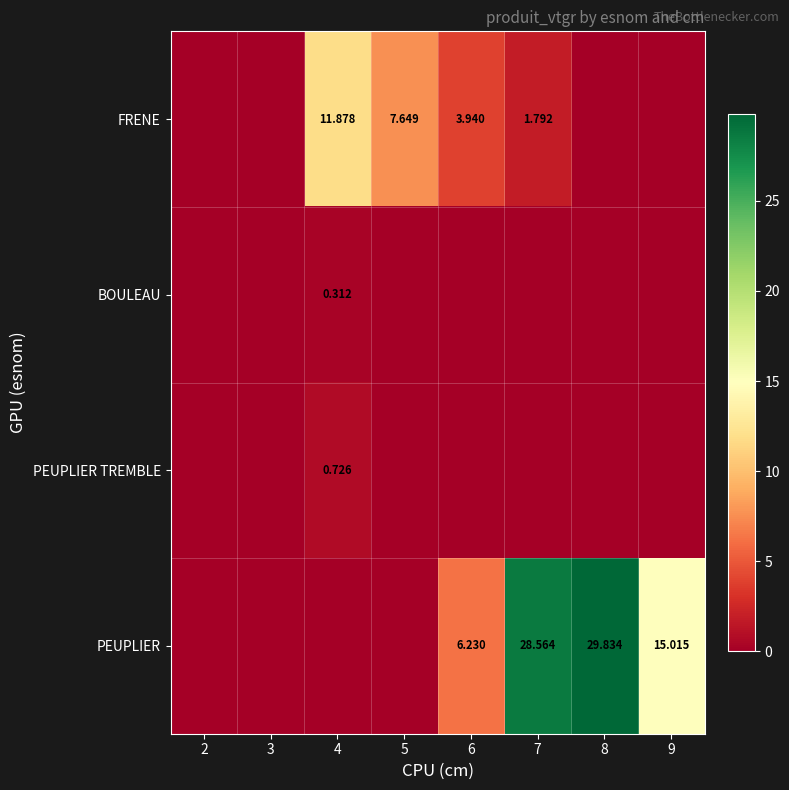

Between 6 and 4, which is larger?

4